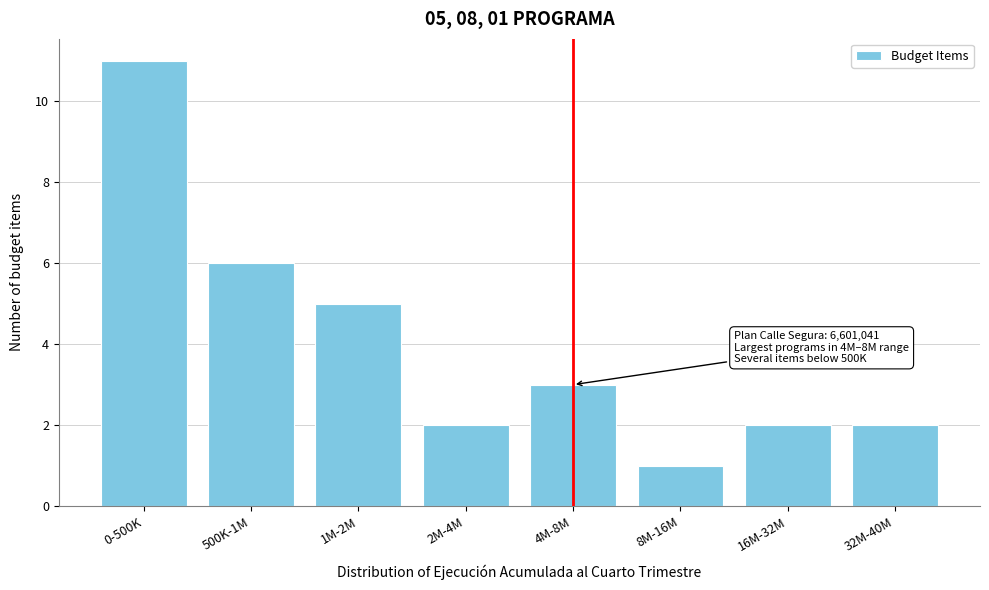

Reading left to right, extract all data points from this chart.

11	6	5	2	3	1	2	2